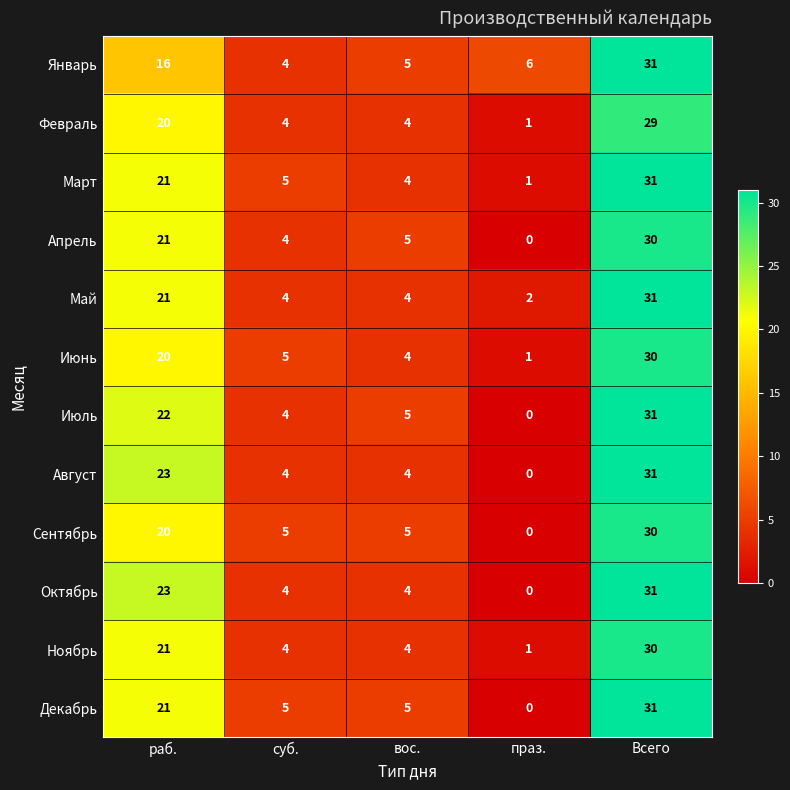

Where is Февраль nearest to the value 15?

раб.